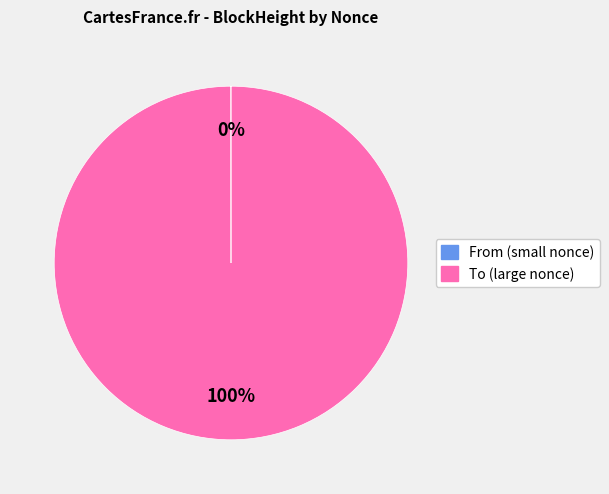

Is there a majority slice in this chart?

Yes